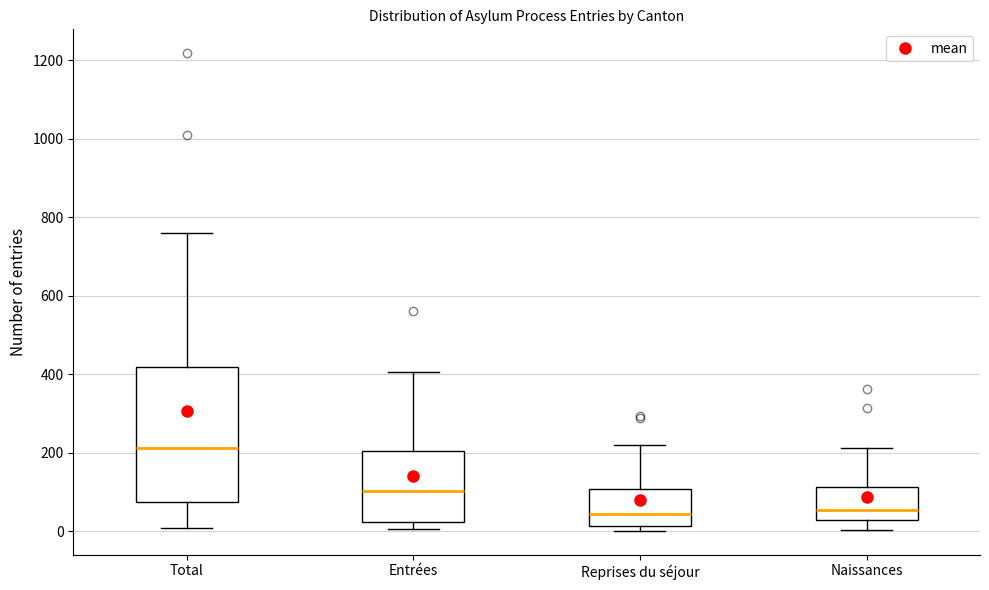

Reading left to right, read every box against the y-axis: the position of its median line, the range the box covers, and the ends of its whiskers. The values are not printed on the chart, so give them approximately, as read against the axis.

Total: median 220, box 80 to 420, whiskers 0 to 760
Entrées: median 100, box 20 to 200, whiskers 0 to 400
Reprises du séjour: median 40, box 20 to 100, whiskers 0 to 220
Naissances: median 60, box 20 to 120, whiskers 0 to 220